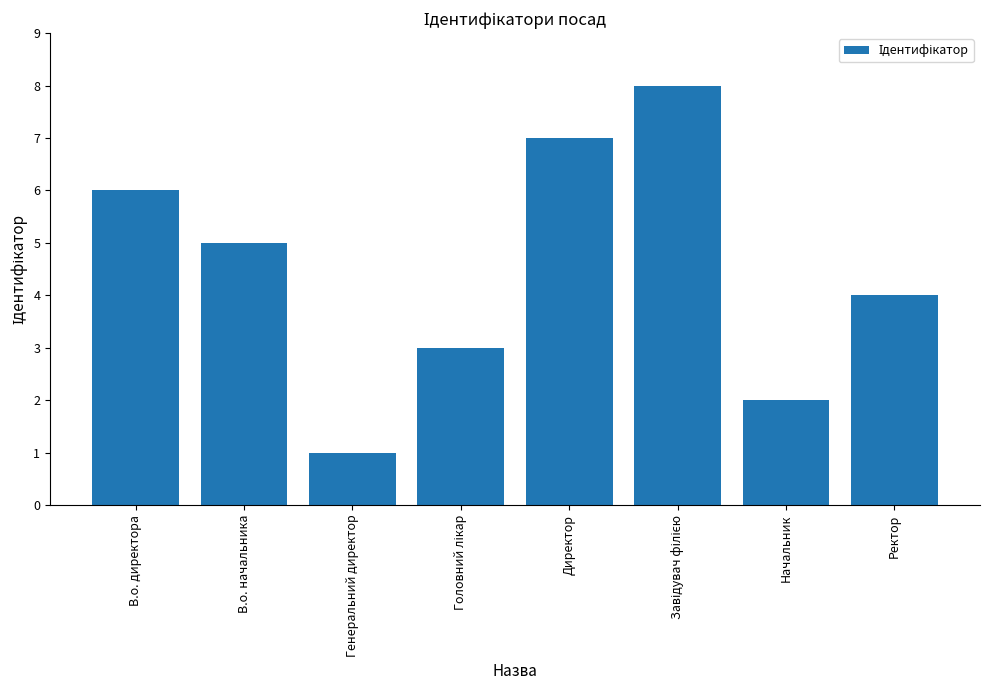

What is the smallest value displayed?

1